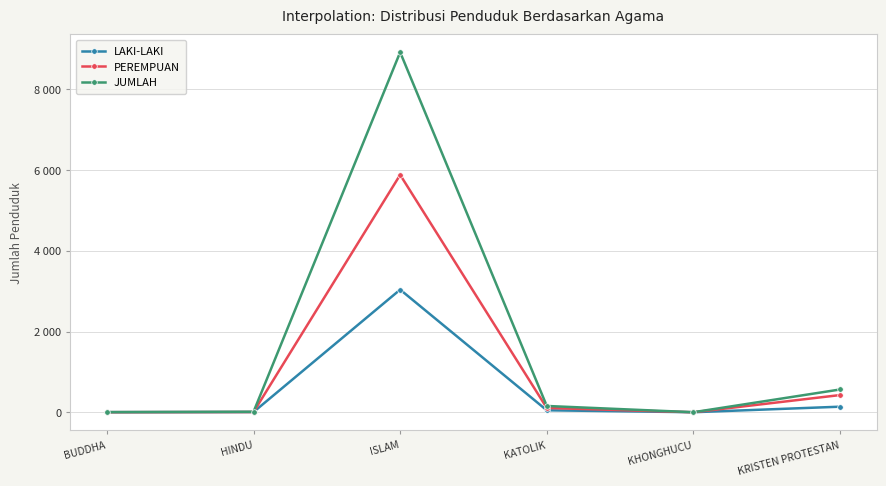

Is this an area chart (filled region under the line)?

No